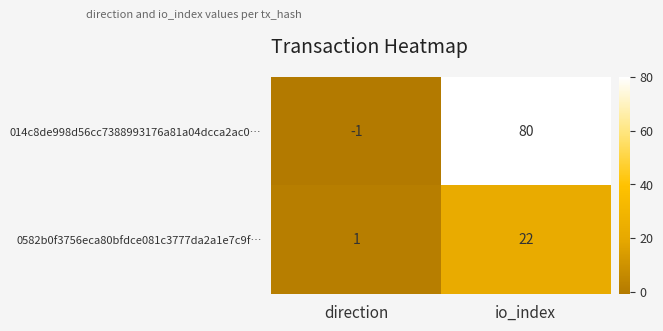

The 0582b0f3756eca80bfdce081c3777da2a1e7c9f… series shows 22 at io_index. True or false?

True